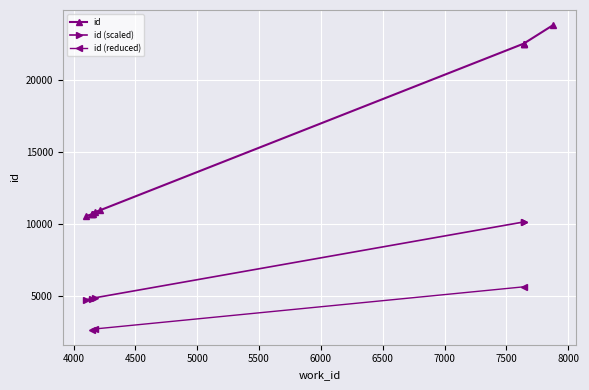

Reading left to right, what are all the values shown in this chart?

10558	10669	10672	10696	10827	10940	22535	22536	22537	23811